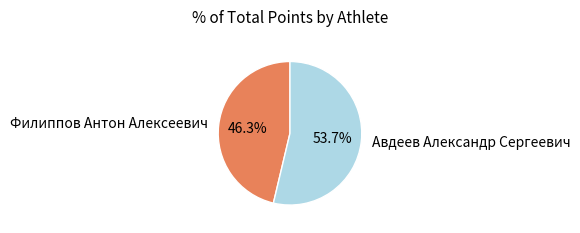

Rank the categories by value from highest to lowest.

Авдеев Александр Сергеевич, Филиппов Антон Алексеевич